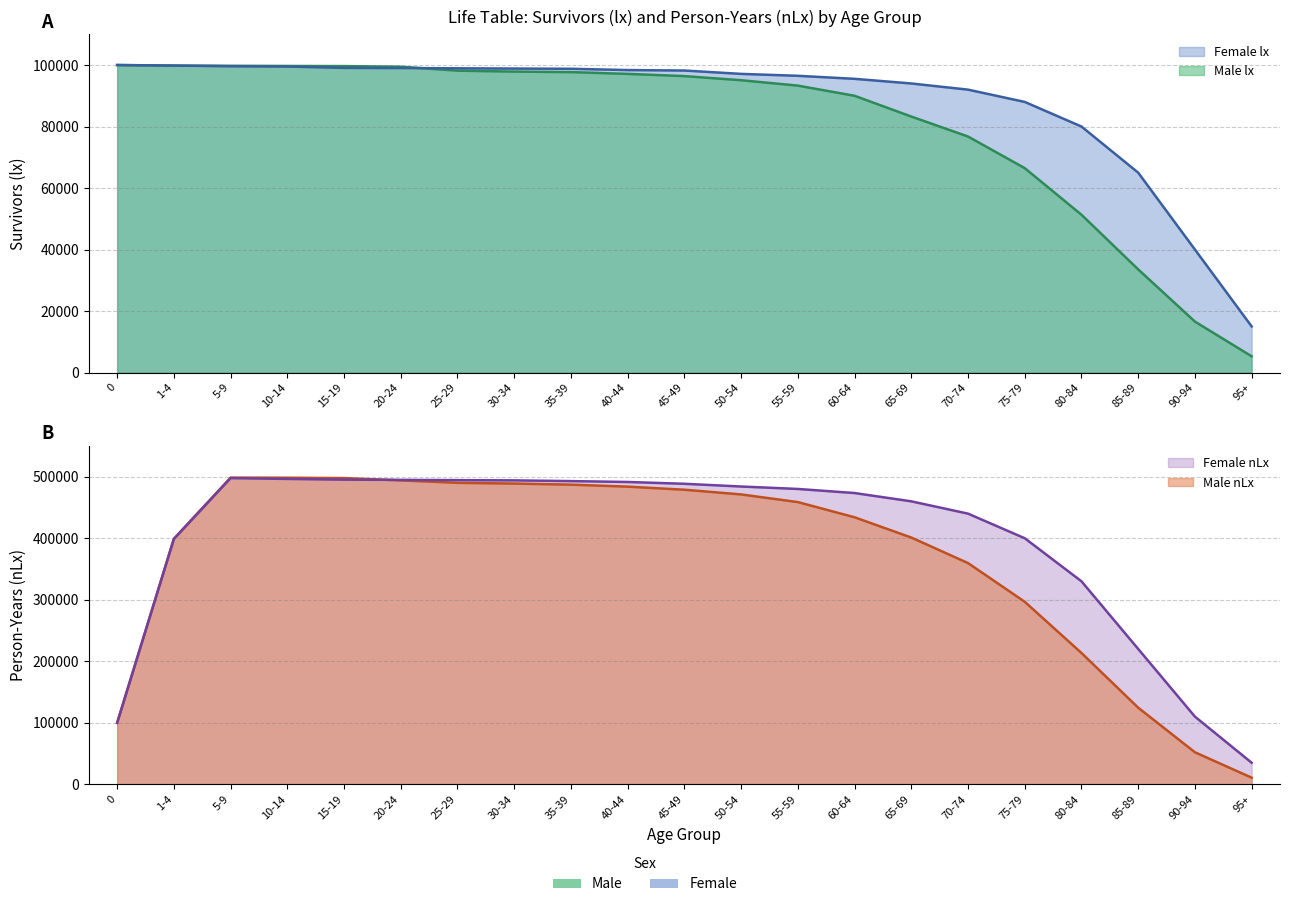

Which has a higher value, 50-54 or 1-4?

1-4